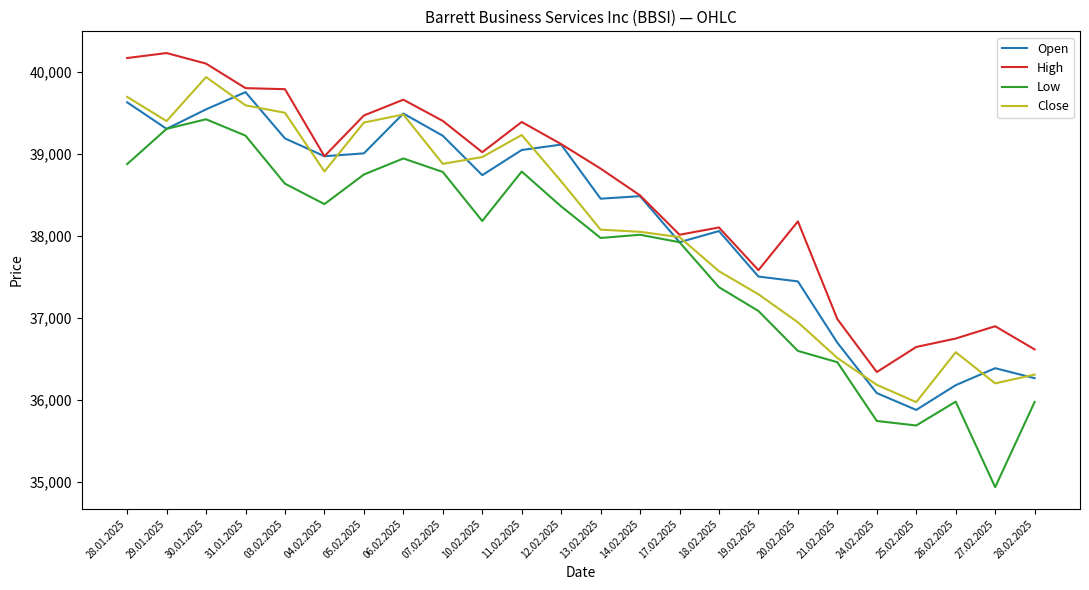

True or false: Low has a value of 10172 at 20.02.2025.

False